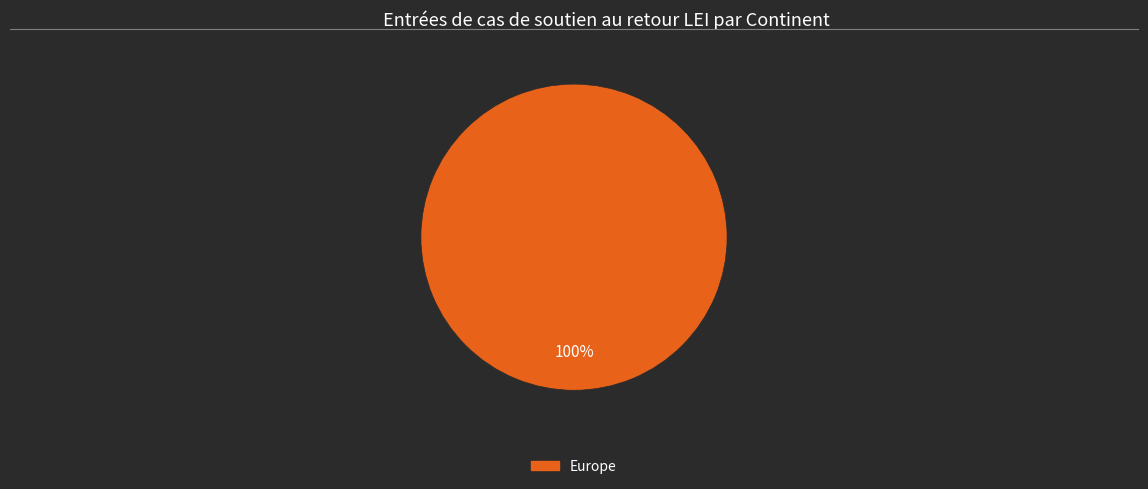

Is there a majority slice in this chart?

Yes